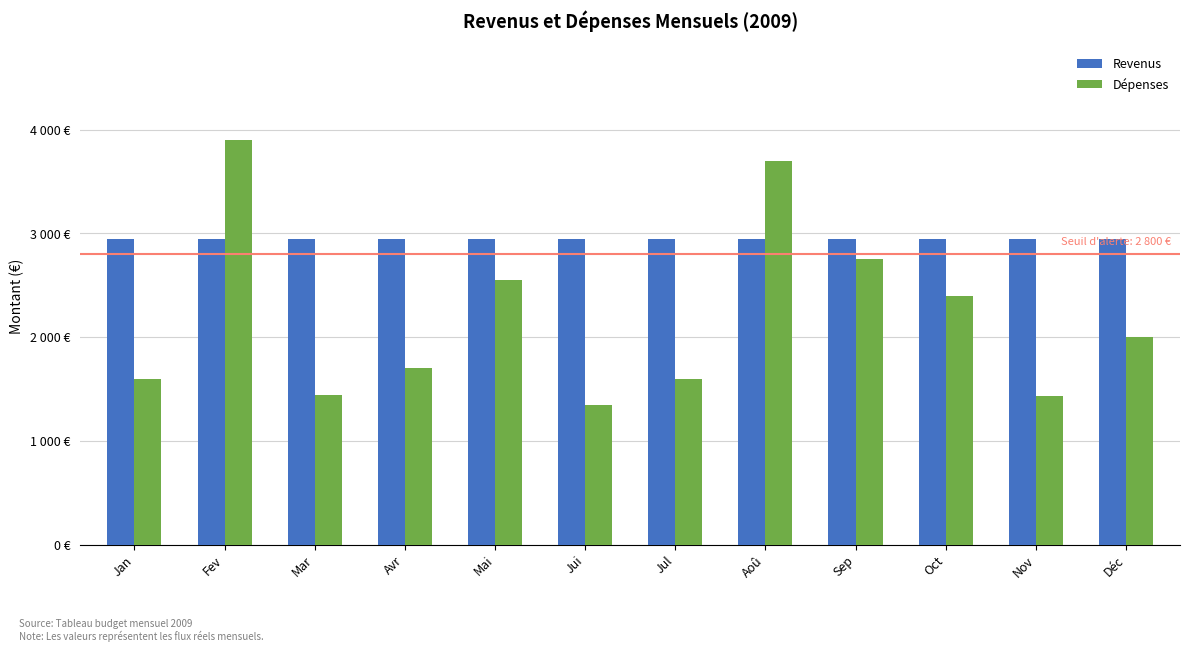

The value of Dépenses at Sep is 2750. True or false?

True